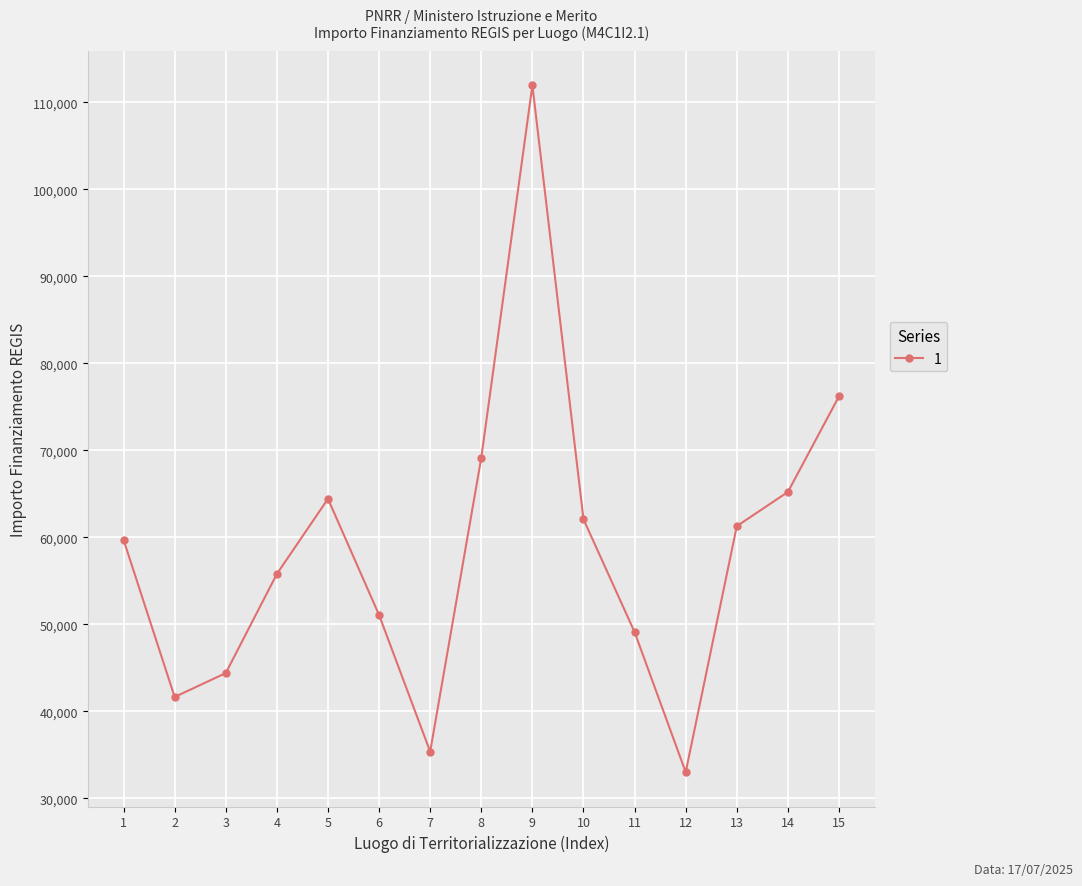

What is the average value?

58684.9